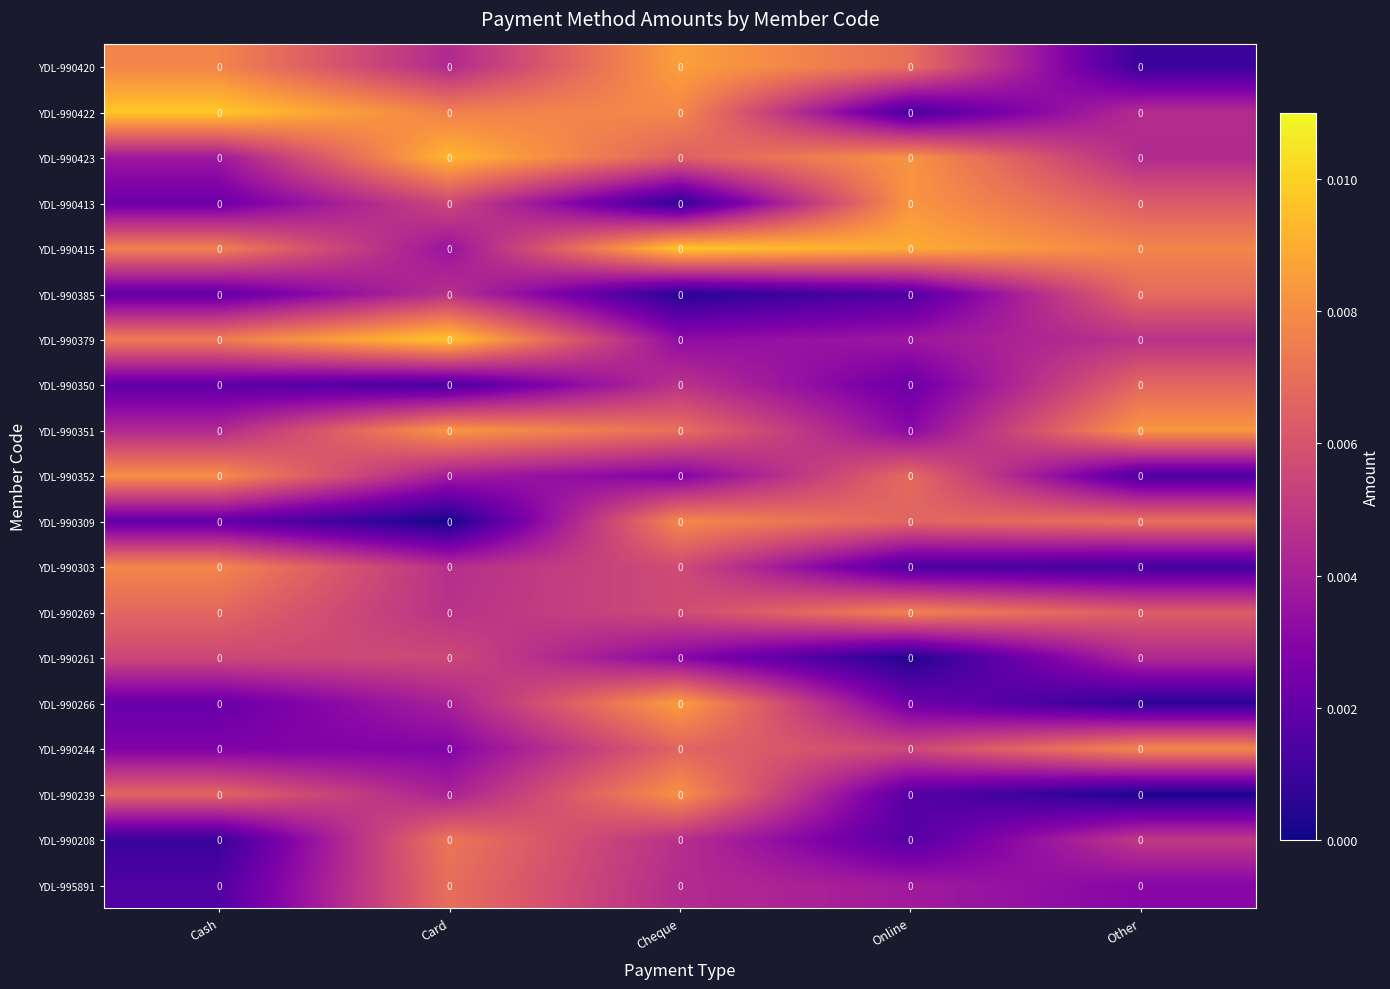

Reading left to right, list all the values displayed in this chart.

YDL-990420: Cash=0.0	Card=0.0	Cheque=0.0	Online=0.0	Other=0.0
YDL-990422: Cash=0.0	Card=0.0	Cheque=0.0	Online=0.0	Other=0.0
YDL-990423: Cash=0.0	Card=0.0	Cheque=0.0	Online=0.0	Other=0.0
YDL-990413: Cash=0.0	Card=0.0	Cheque=0.0	Online=0.0	Other=0.0
YDL-990415: Cash=0.0	Card=0.0	Cheque=0.0	Online=0.0	Other=0.0
YDL-990385: Cash=0.0	Card=0.0	Cheque=0.0	Online=0.0	Other=0.0
YDL-990379: Cash=0.0	Card=0.0	Cheque=0.0	Online=0.0	Other=0.0
YDL-990350: Cash=0.0	Card=0.0	Cheque=0.0	Online=0.0	Other=0.0
YDL-990351: Cash=0.0	Card=0.0	Cheque=0.0	Online=0.0	Other=0.0
YDL-990352: Cash=0.0	Card=0.0	Cheque=0.0	Online=0.0	Other=0.0
YDL-990309: Cash=0.0	Card=0.0	Cheque=0.0	Online=0.0	Other=0.0
YDL-990303: Cash=0.0	Card=0.0	Cheque=0.0	Online=0.0	Other=0.0
YDL-990269: Cash=0.0	Card=0.0	Cheque=0.0	Online=0.0	Other=0.0
YDL-990261: Cash=0.0	Card=0.0	Cheque=0.0	Online=0.0	Other=0.0
YDL-990266: Cash=0.0	Card=0.0	Cheque=0.0	Online=0.0	Other=0.0
YDL-990244: Cash=0.0	Card=0.0	Cheque=0.0	Online=0.0	Other=0.0
YDL-990239: Cash=0.0	Card=0.0	Cheque=0.0	Online=0.0	Other=0.0
YDL-990208: Cash=0.0	Card=0.0	Cheque=0.0	Online=0.0	Other=0.0
YDL-995891: Cash=0.0	Card=0.0	Cheque=0.0	Online=0.0	Other=0.0